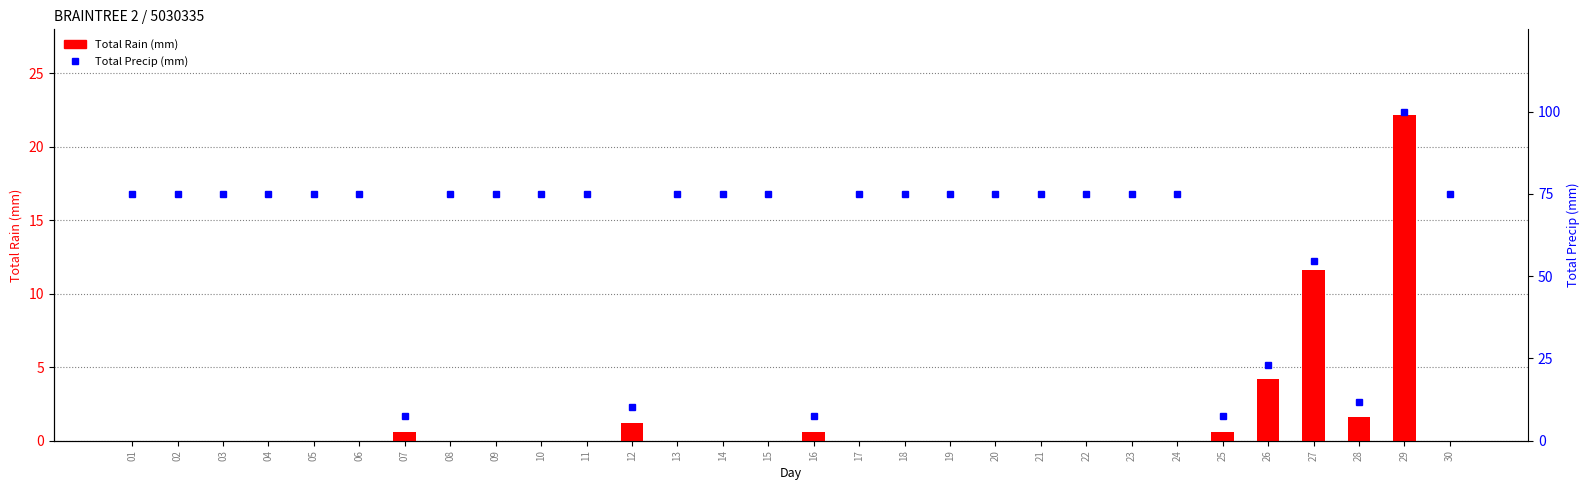

Where is Total Rain (mm) nearest to the value 11?

27